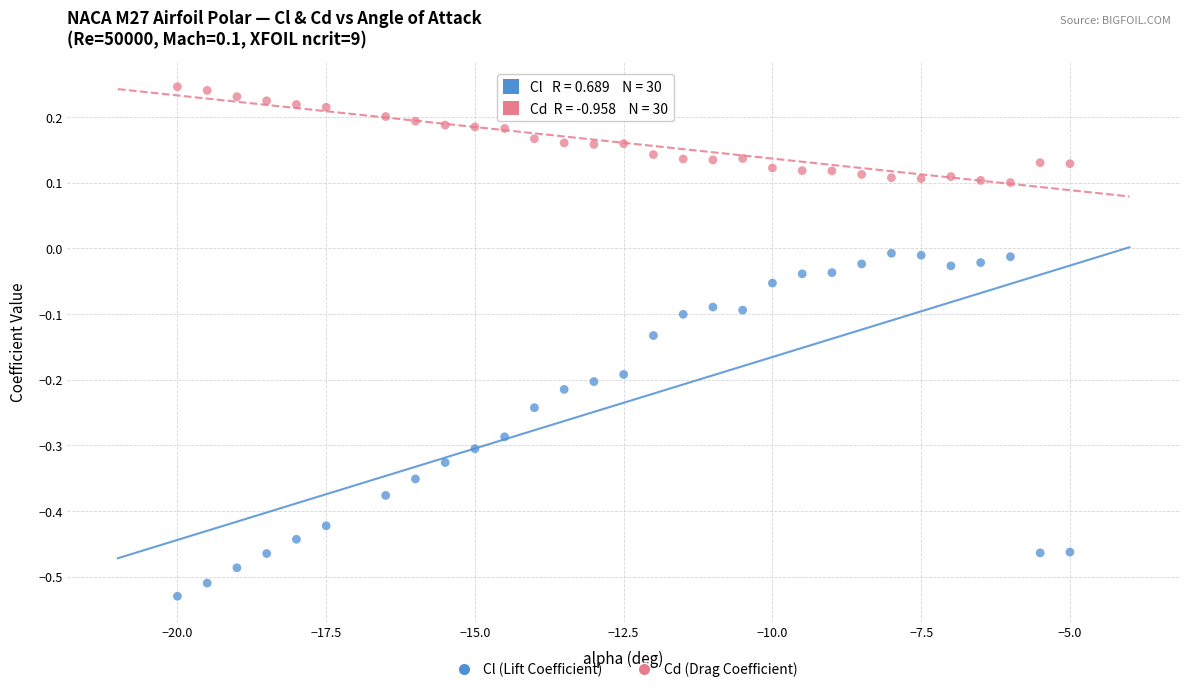

Which series contains the lowest Y value?

Cl (Lift Coefficient)